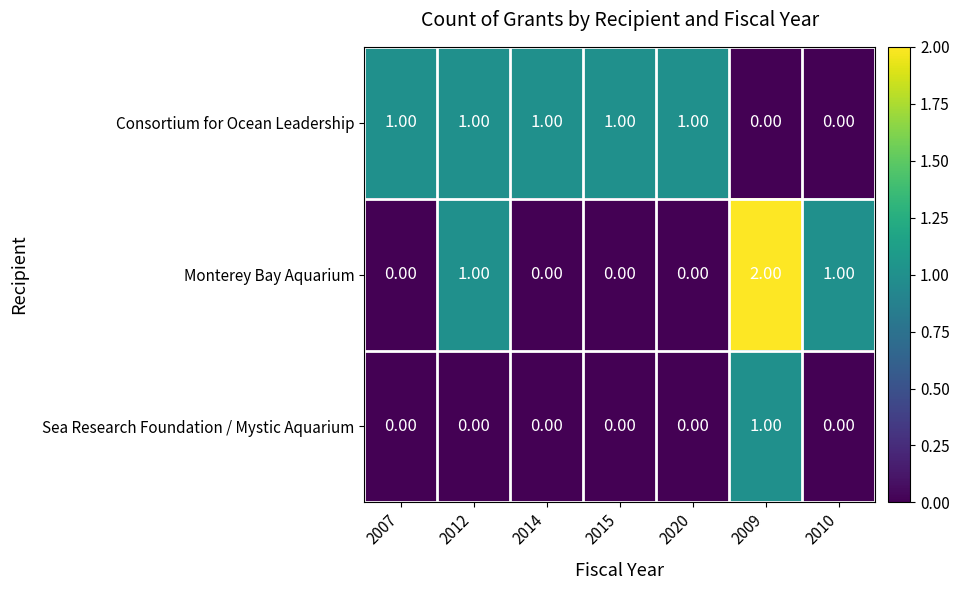

How many positive values does the Monterey Bay Aquarium series have?

3